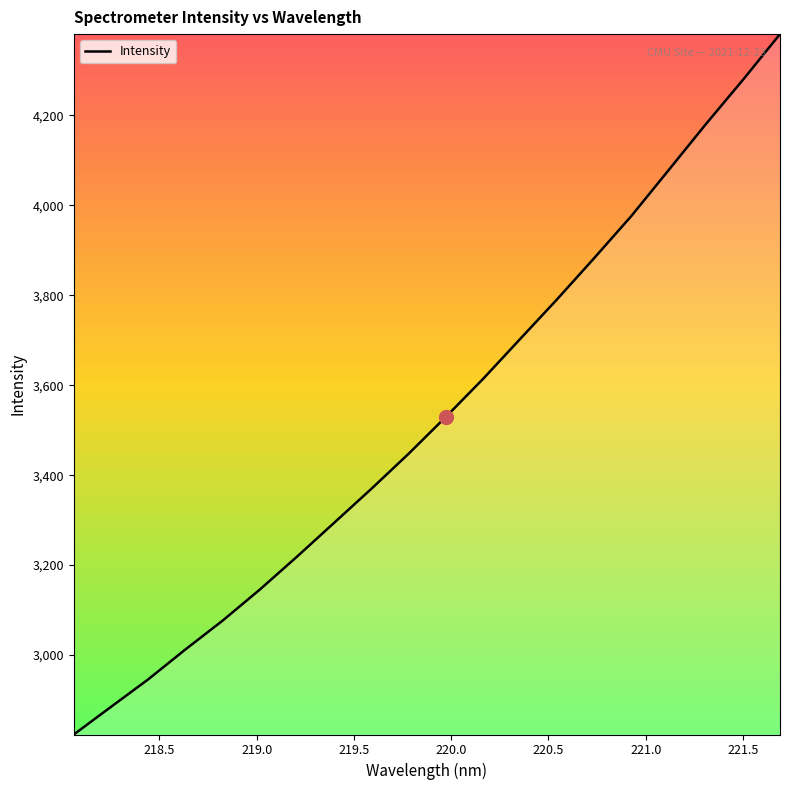

What is the greatest value displayed?

4380.4